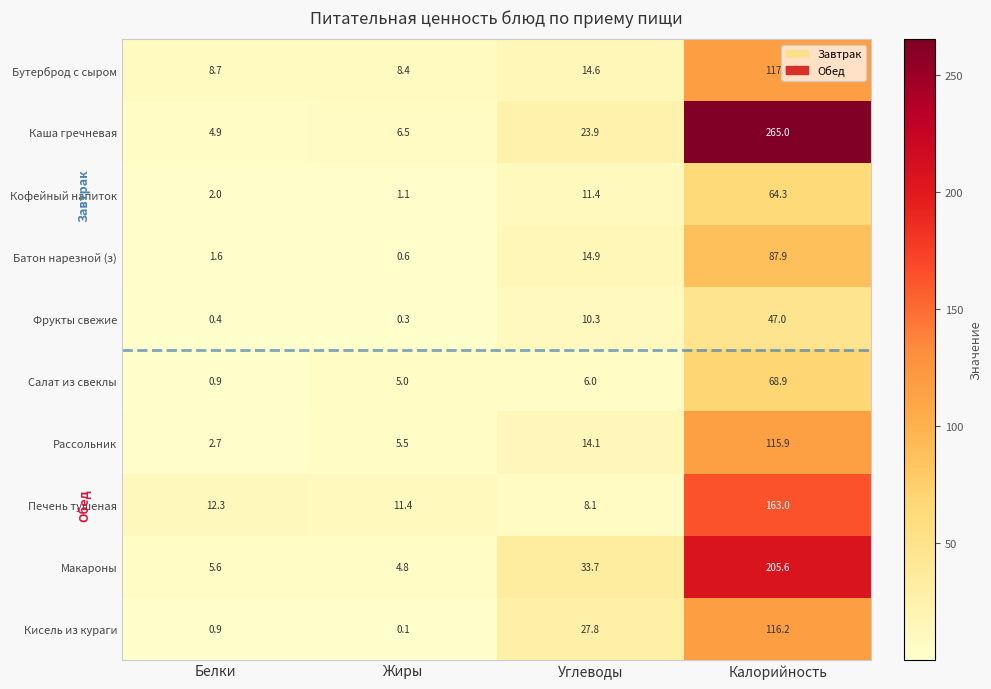

What is the average value of the Салат из свеклы series?

20.2